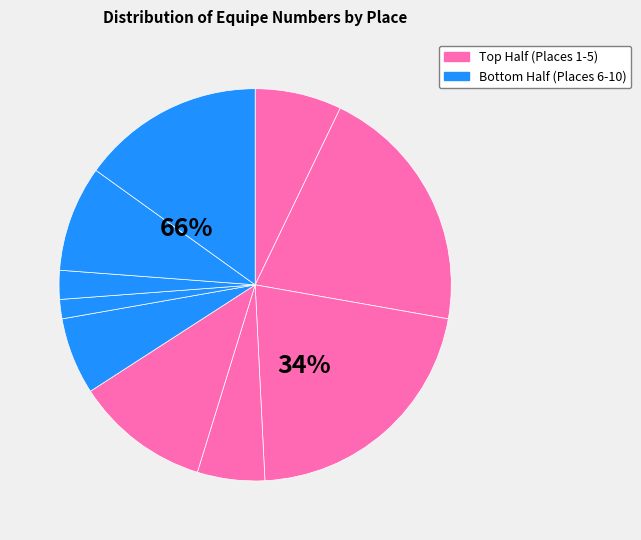

The Place 5 slice represents 23% of the pie. True or false?

False